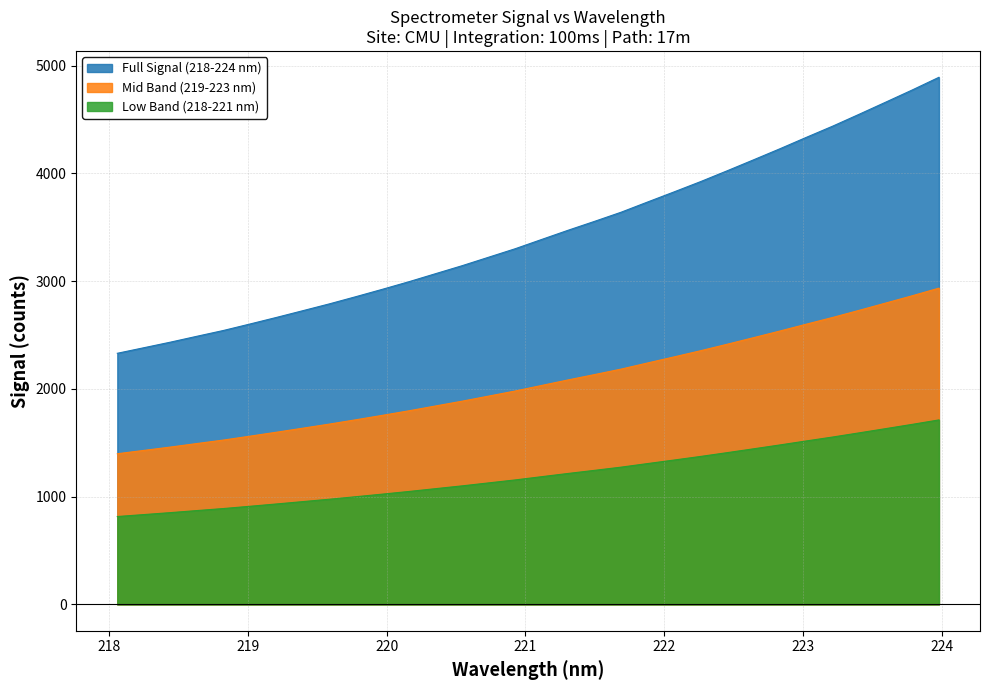

Count the number of data series in this chart.

3